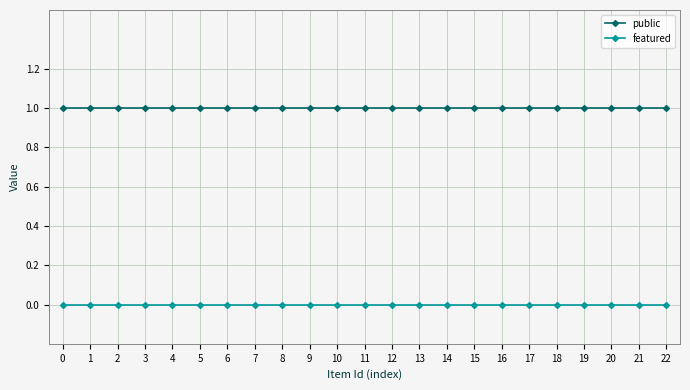

True or false: featured and public intersect in this chart.

False